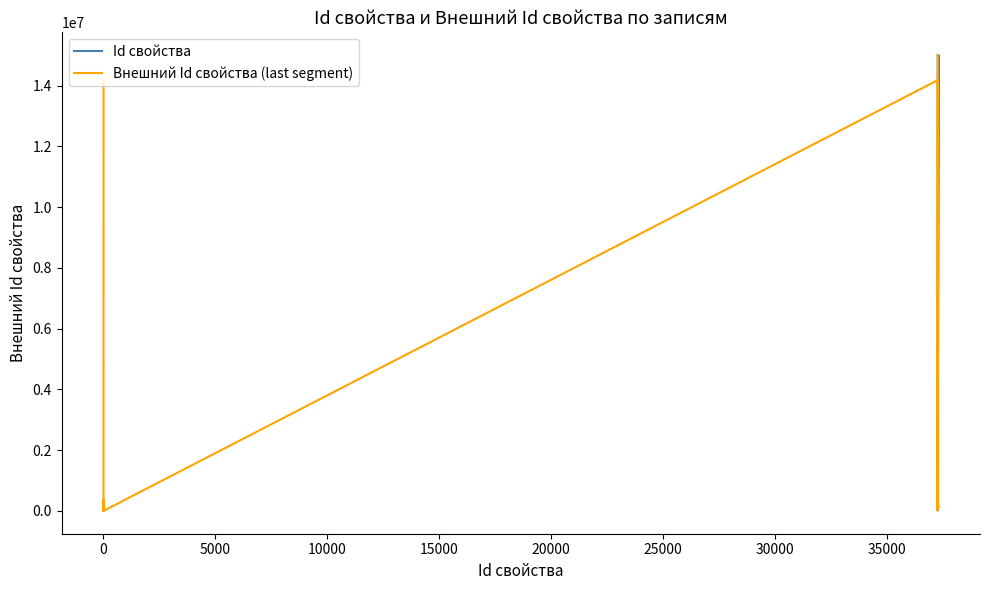

What is the average value of the Id свойства series?

31560